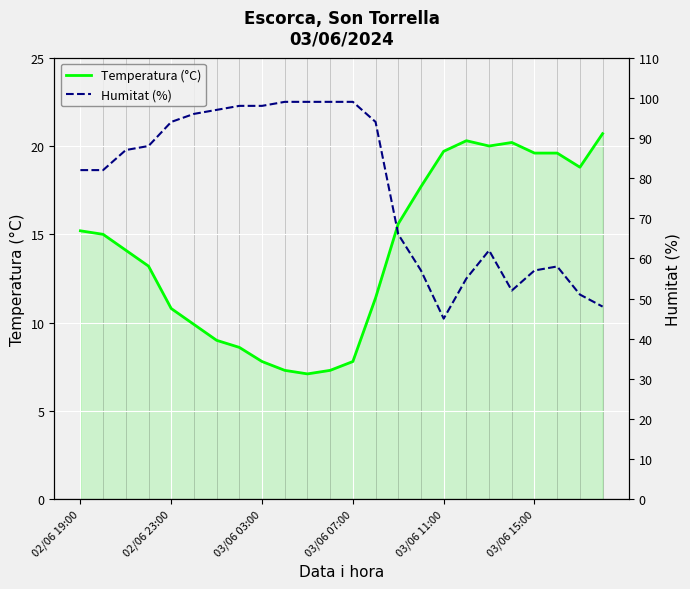

What is the maximum value shown in the chart?

99.0